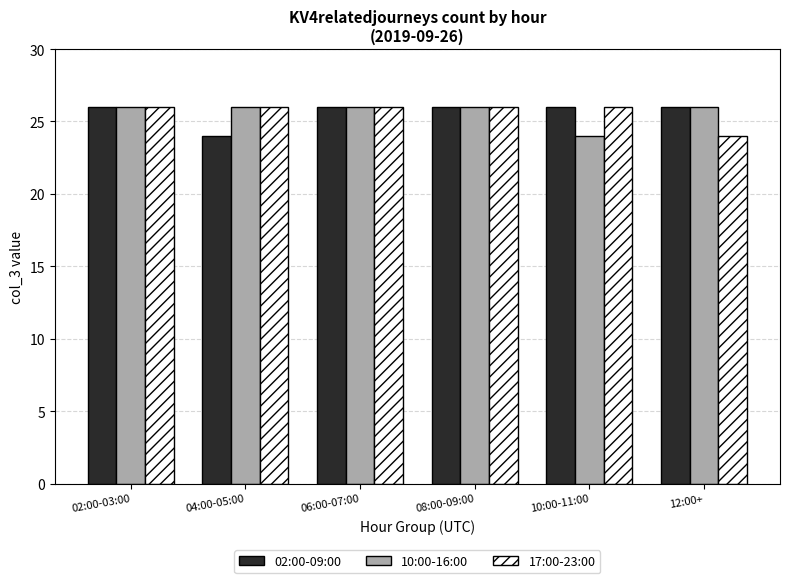

Is it true that 02:00-09:00 equals 26 at 06:00-07:00?

True